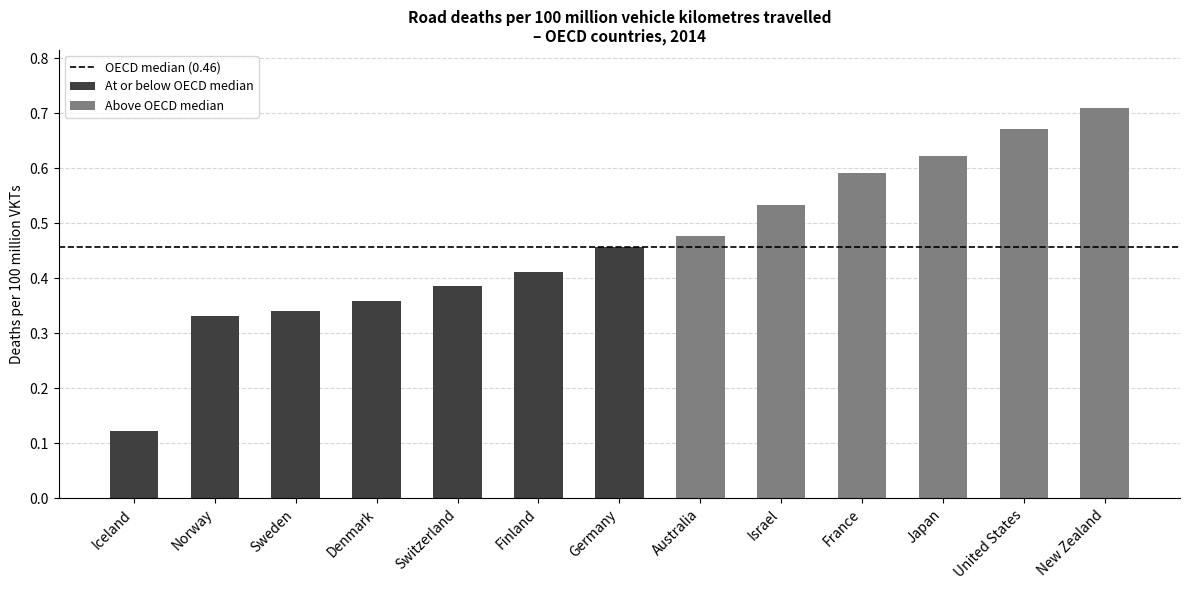

The value at Finland is 0.2. True or false?

False